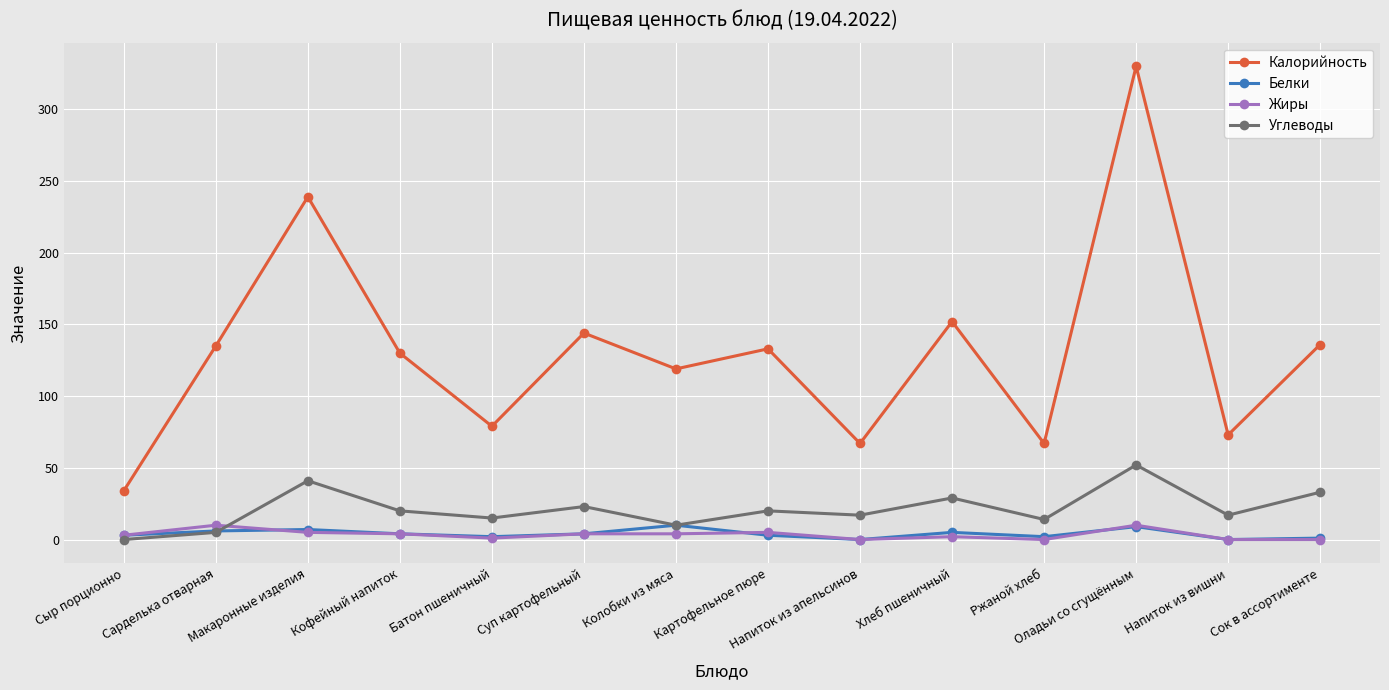

Is it true that Калорийность equals 136 at Сок в ассортименте?

True